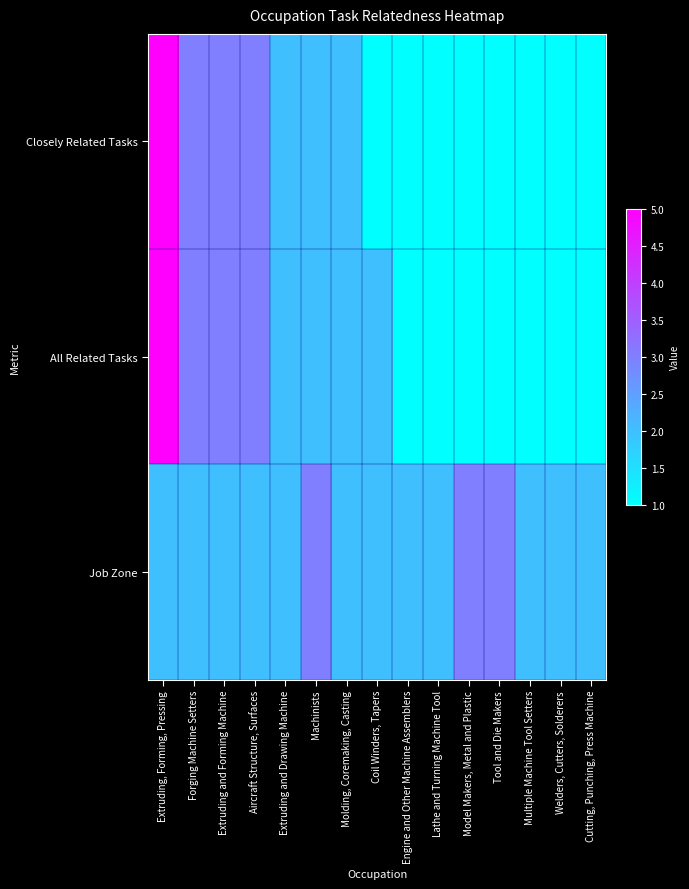

Which series changed the most between Machinists and Tool and Die Makers?

Closely Related Tasks